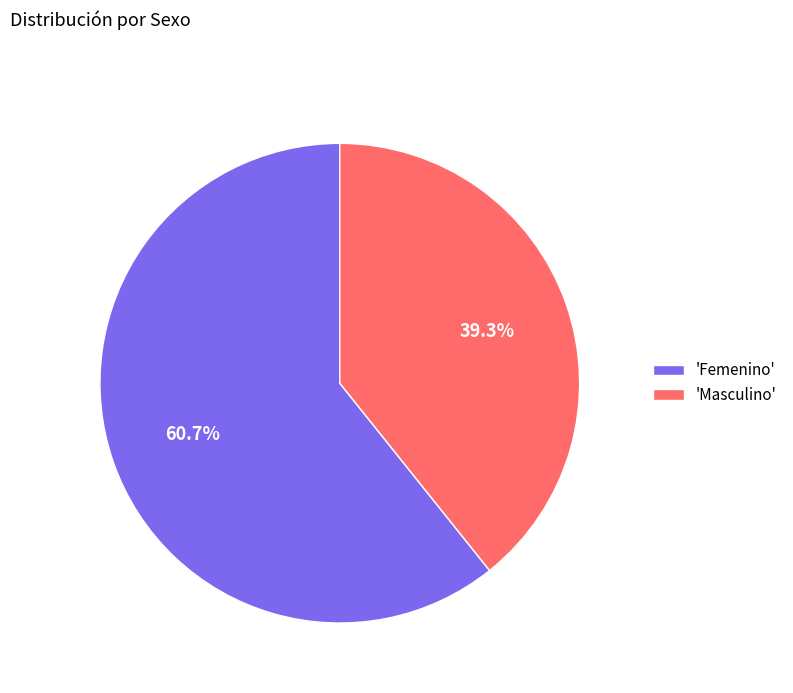

Is there a majority slice in this chart?

Yes